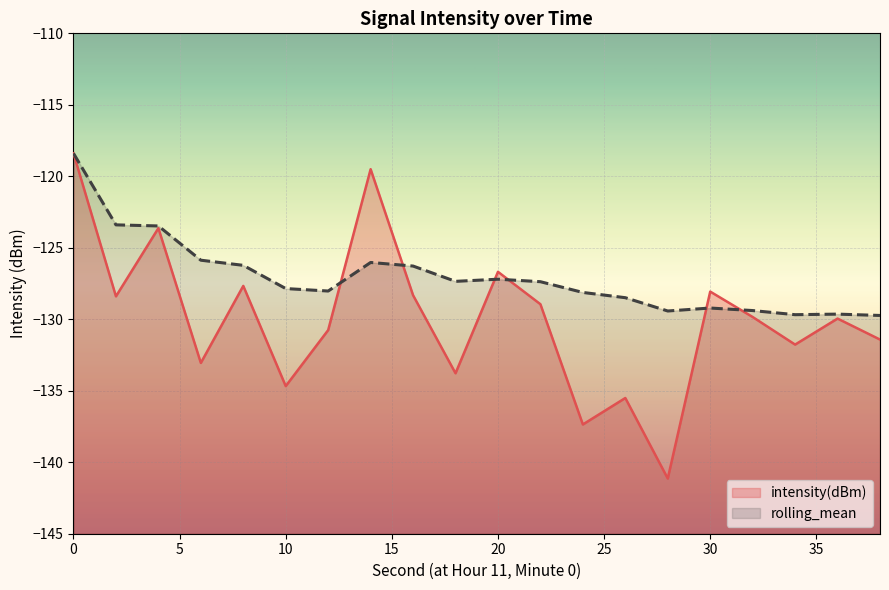

At how many categories does at least one series exceed -129?

15